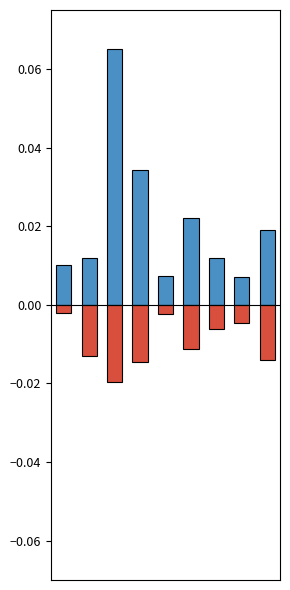

Which has a higher value, 8 or 6?

8